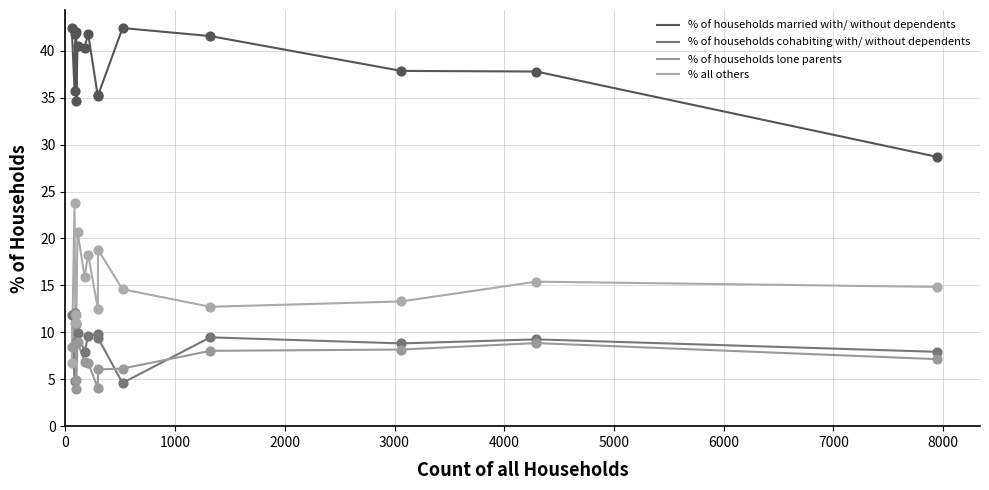

What are all the series names shown in the legend?

% of households married with/ without dependents, % of households cohabiting with/ without dependents, % of households lone parents, % all others